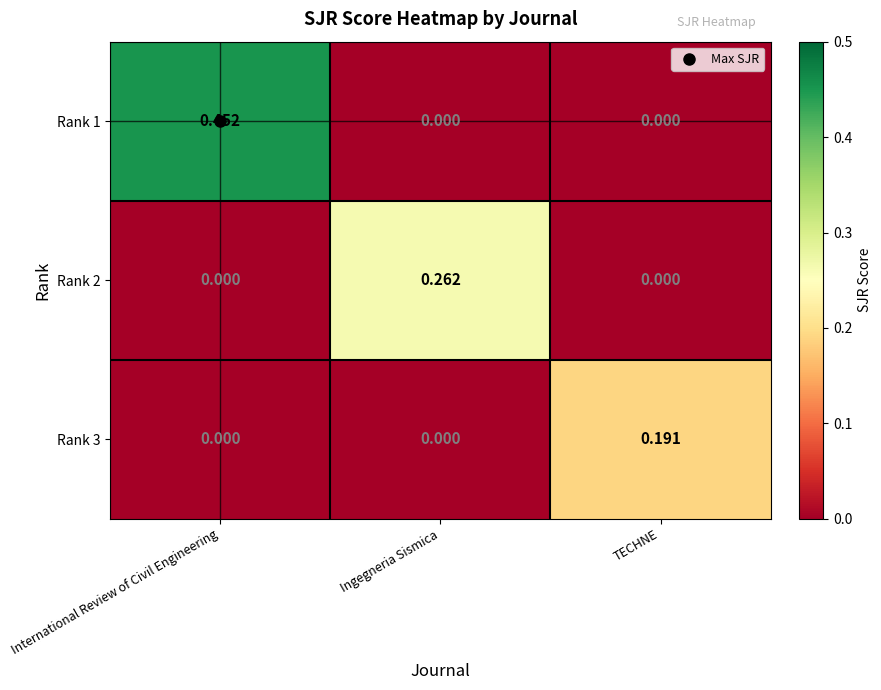

Count the number of categories in the chart.

3